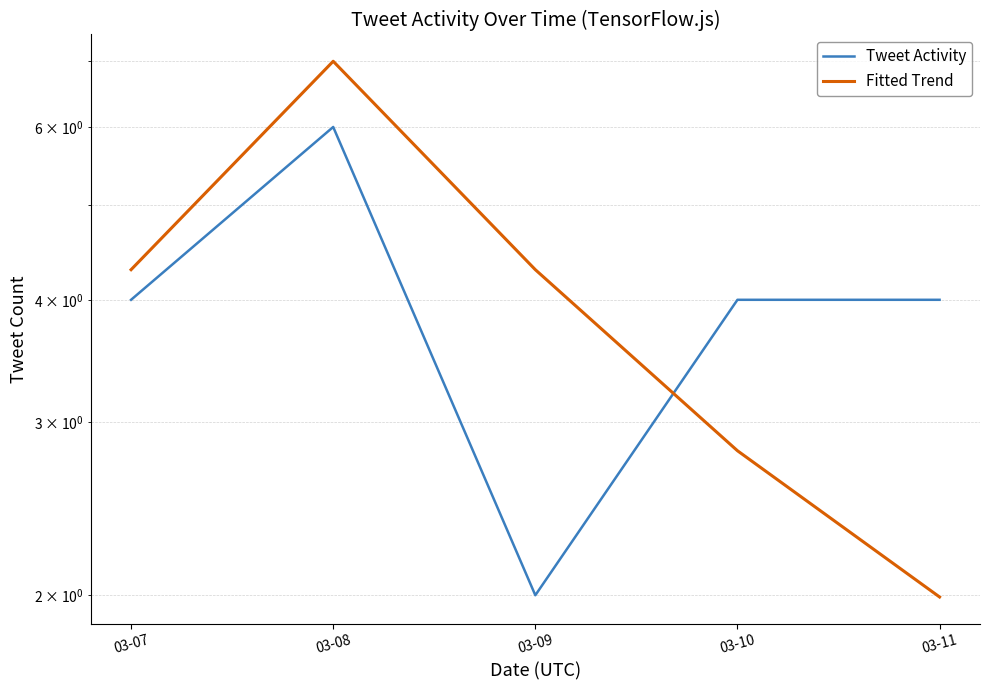

How many values in the Tweet Activity series exceed 4?

1